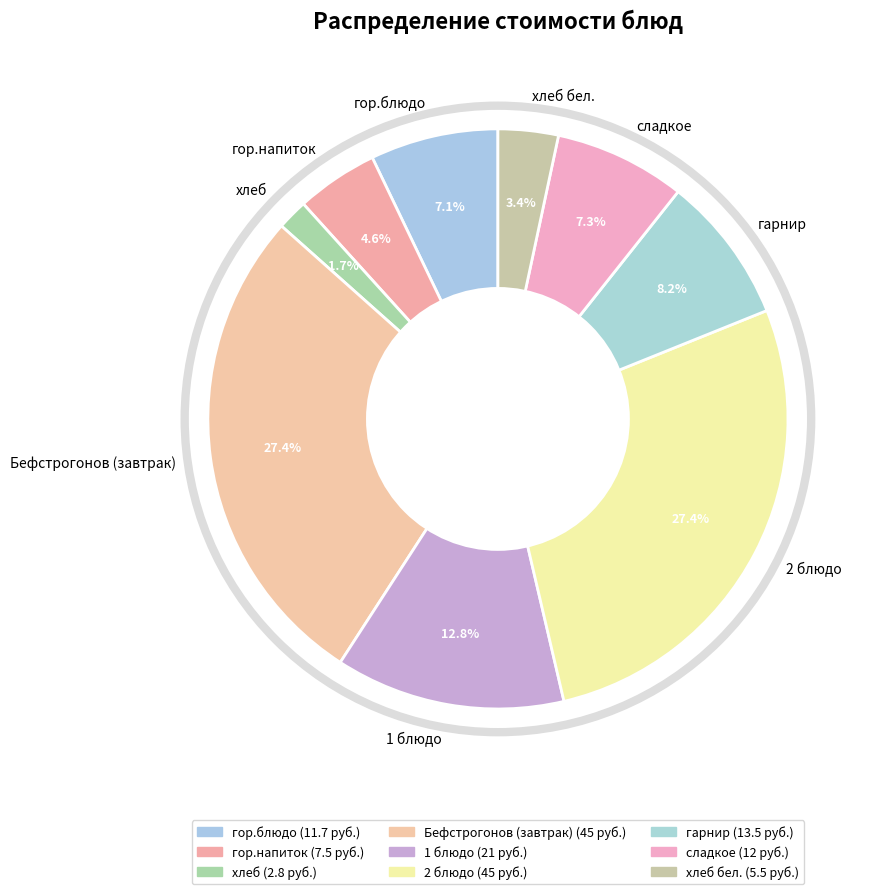

What portion of the pie excludes гор.блюдо?

92.9%